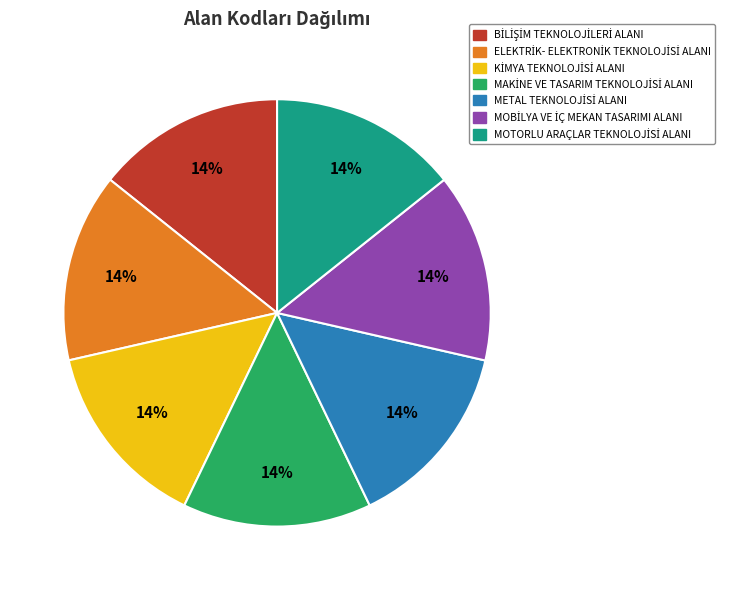

Does any single category account for the majority?

No